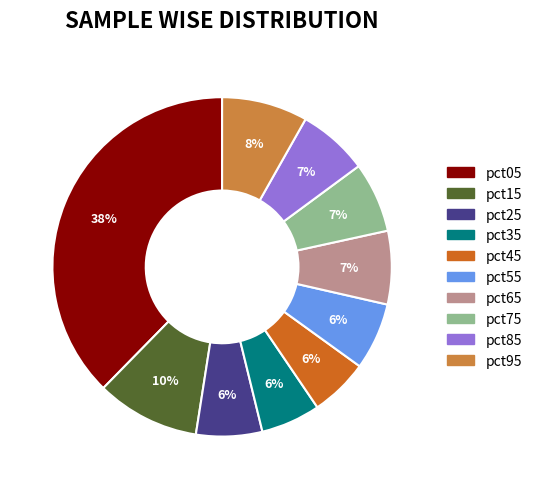

Between pct85 and pct15, which is larger?

pct15